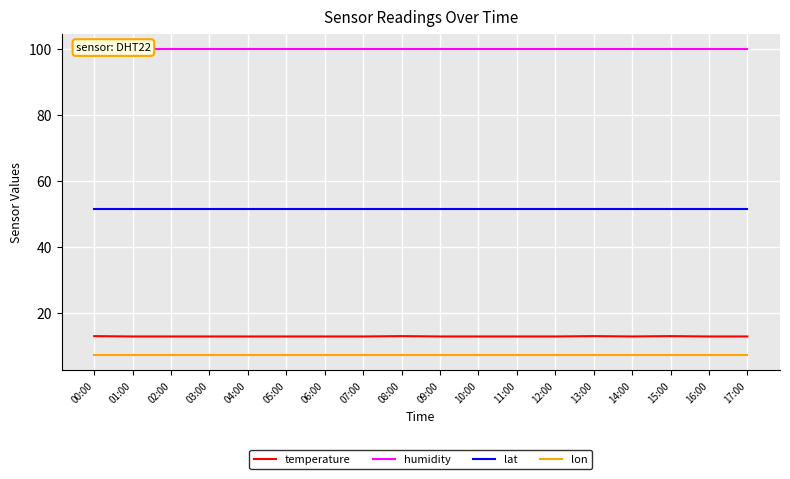

What is the label of the 18th point from the right?

00:00